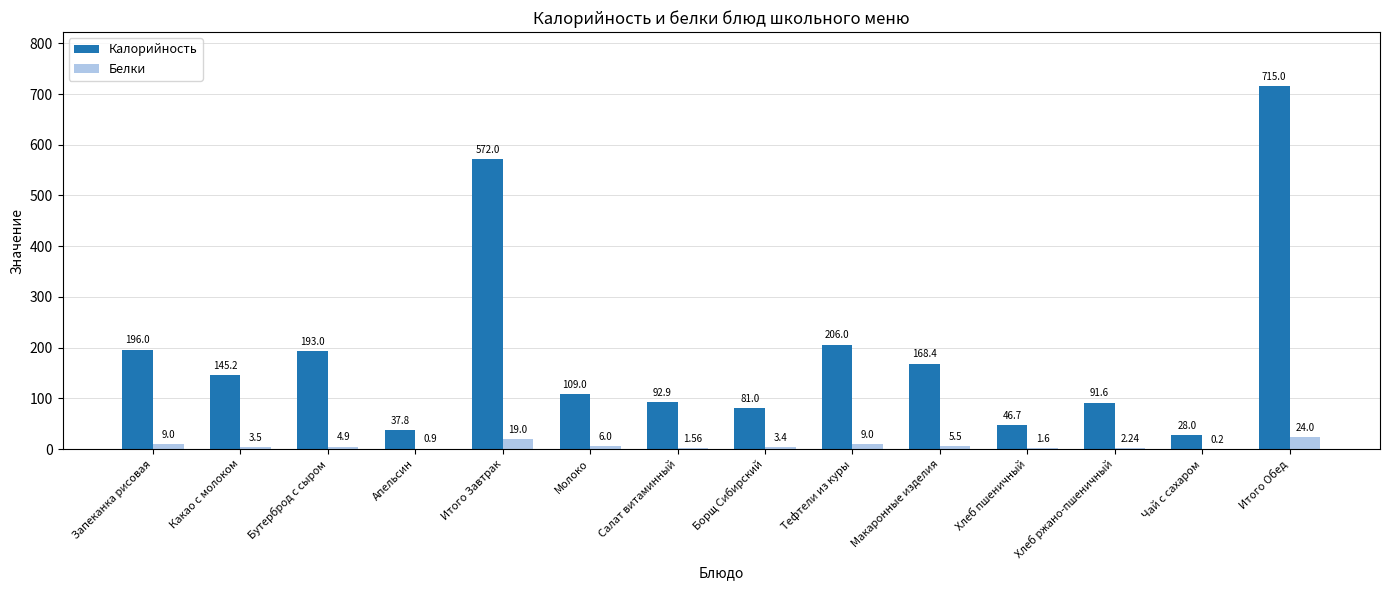

What is the total value across all series at Итого Обед?

739.0